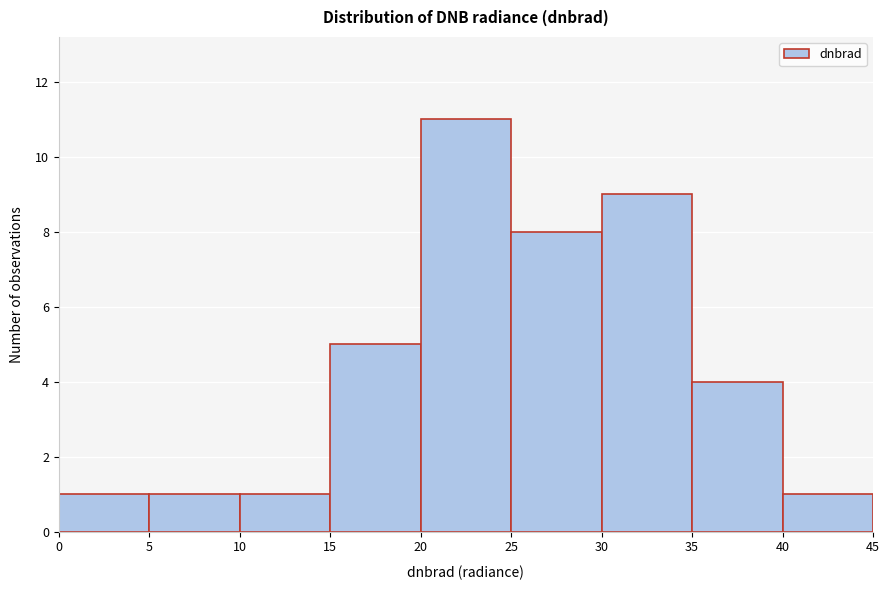

Reading left to right, list every bar in this chart as the range it spans on the x-axis followed by its height. The values are not printed on the chart, so give them approximately, as read against the axis.

0 to 5: 1
5 to 10: 1
10 to 15: 1
15 to 20: 5
20 to 25: 11
25 to 30: 8
30 to 35: 9
35 to 40: 4
40 to 45: 1